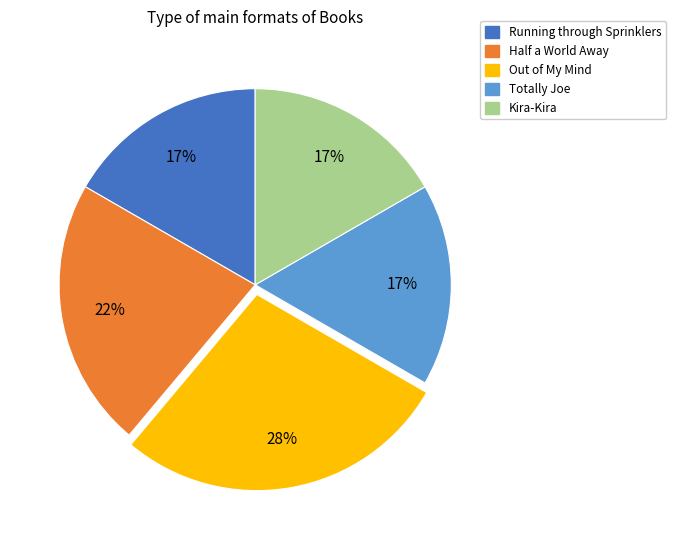

What is the largest slice in the pie chart?

Out of My Mind